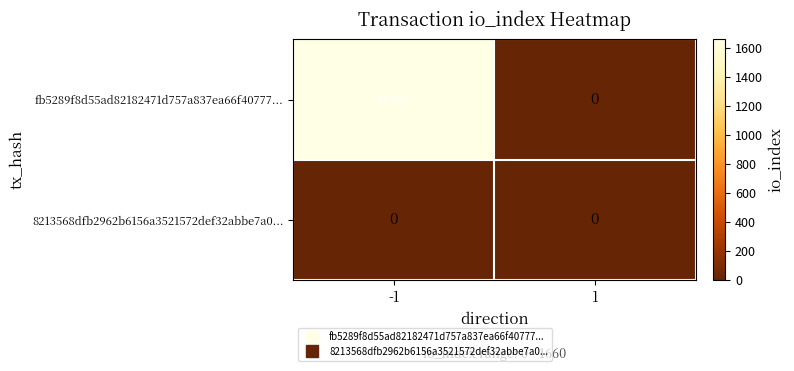

List the series in order of their overall mean, lowest first.

8213568dfb2962b6156a3521572def32abbe7a0..., fb5289f8d55ad82182471d757a837ea66f40777...